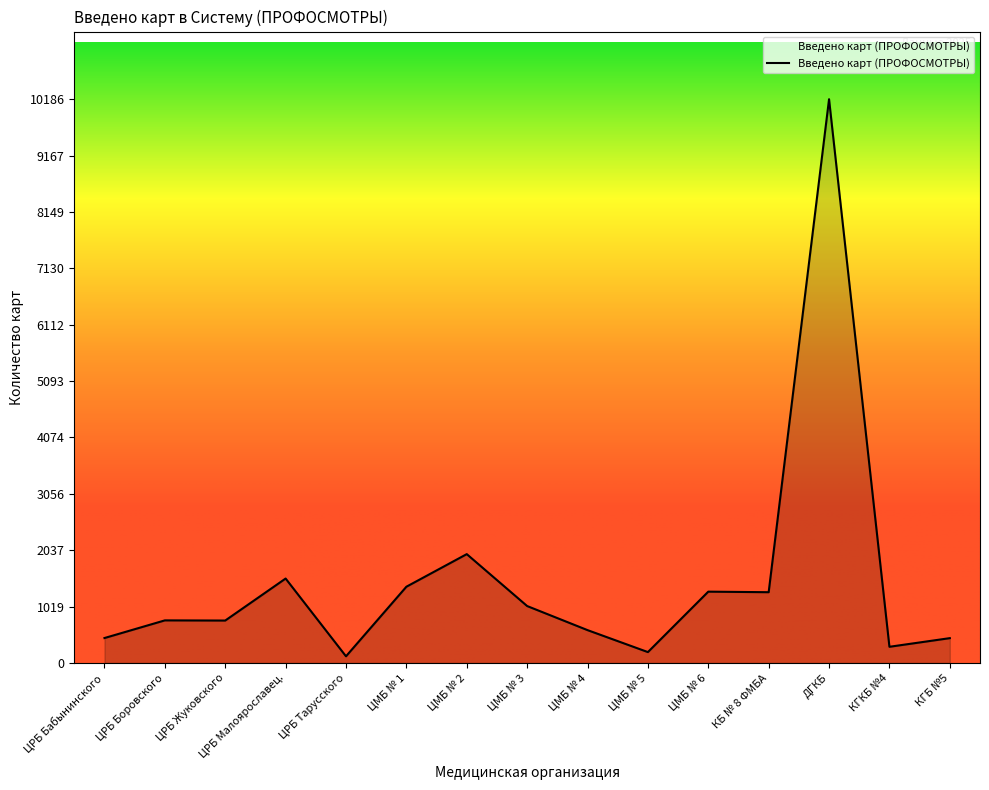

Which category has the highest value across all series?

ДГКБ